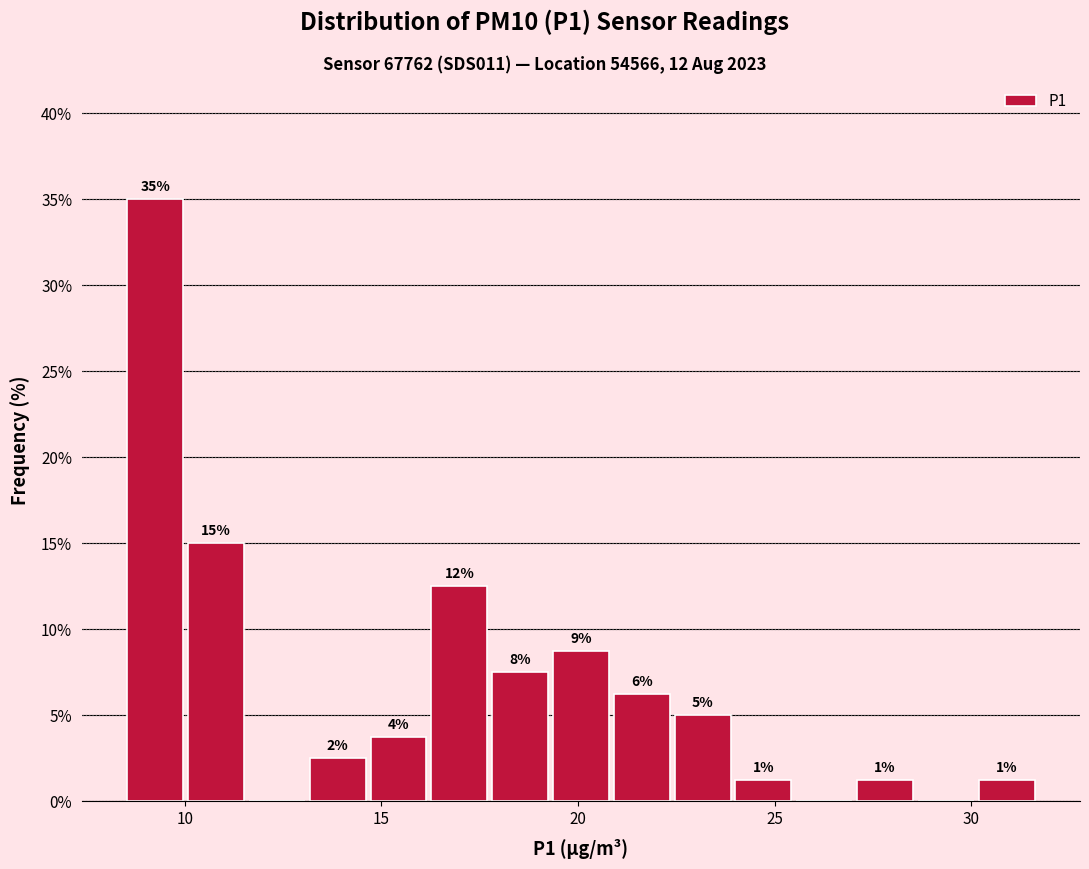

Read against the x-axis, roughly where is the centre of the tallest bar?

9.5